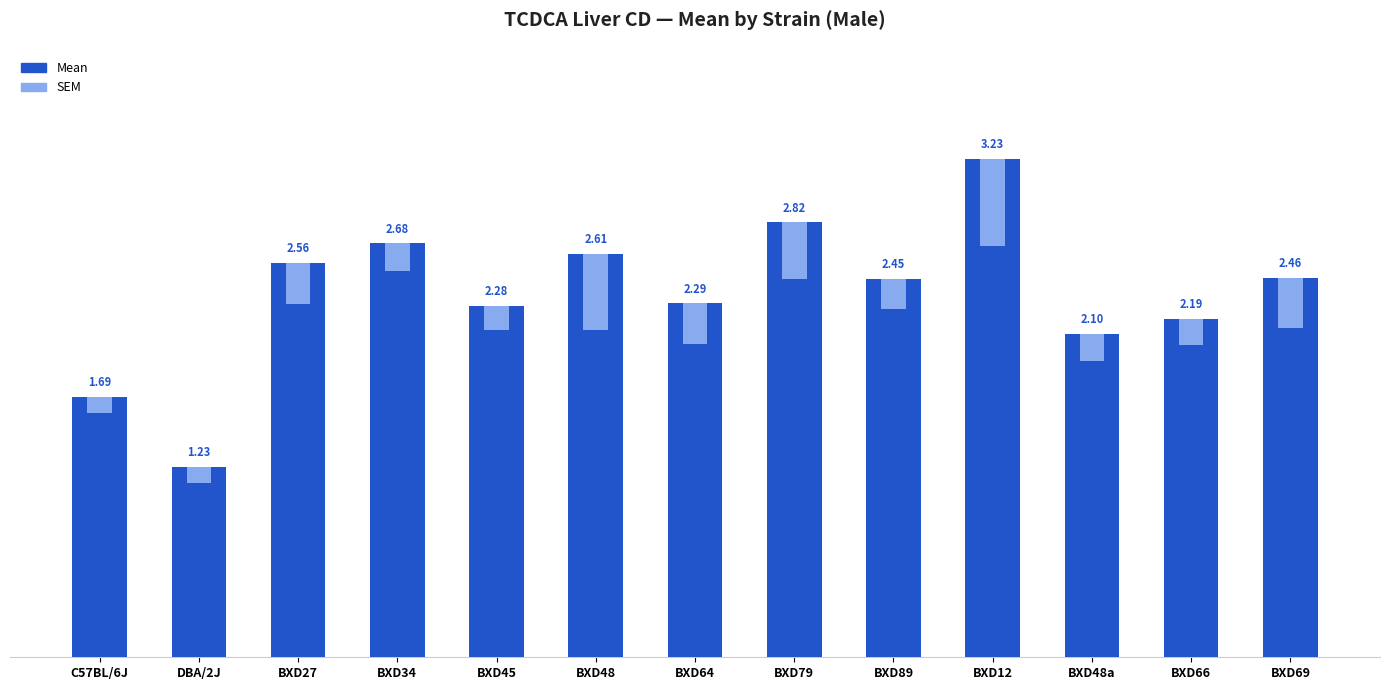

List the series in order of their peak value, highest first.

Mean, SEM